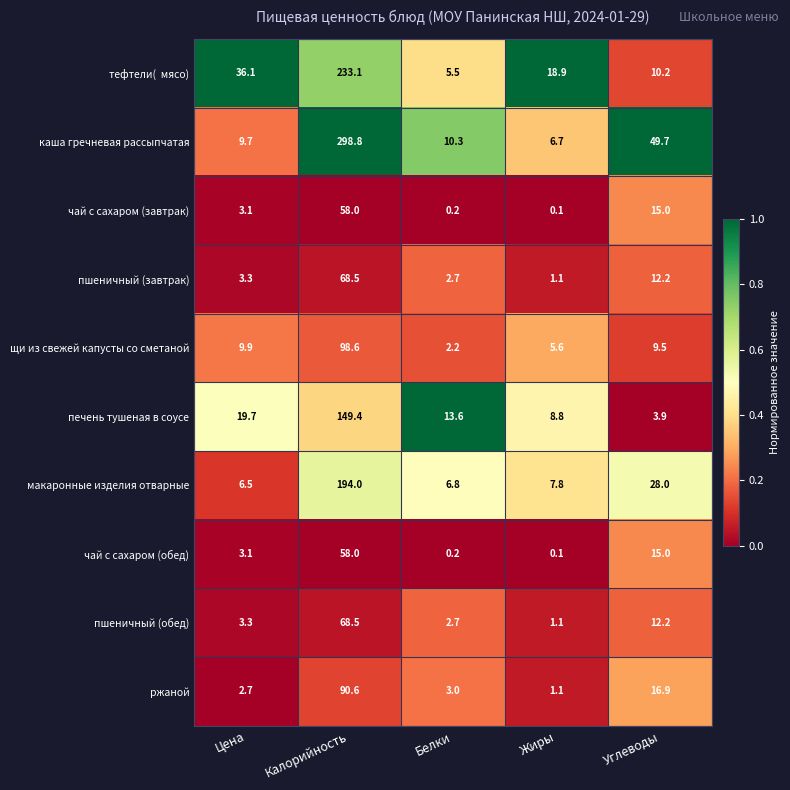

Which series has the largest total across all categories?

каша гречневая рассыпчатая